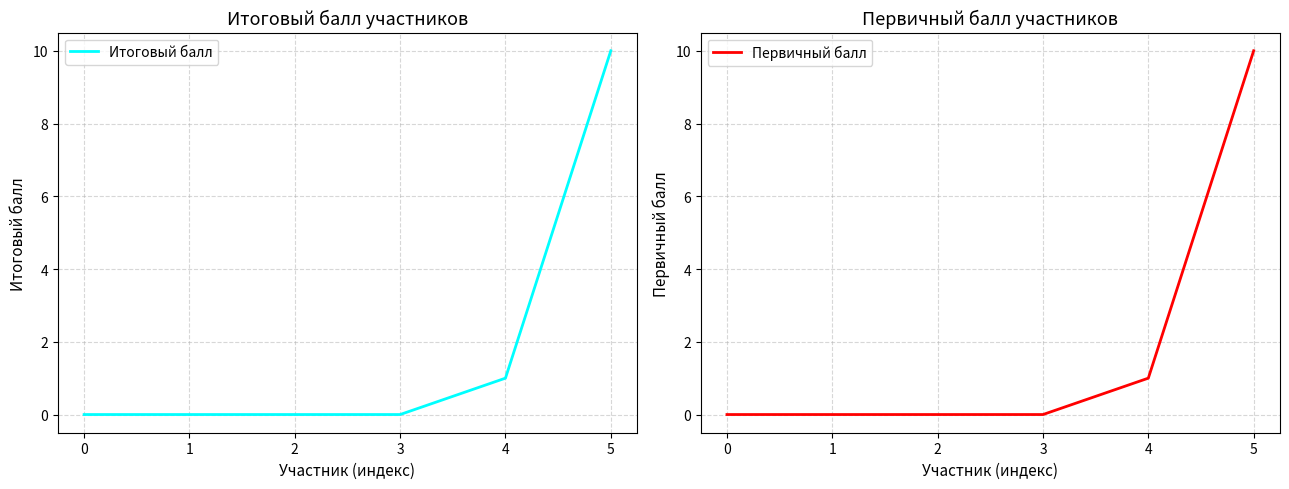

What is the difference between the maximum and minimum values in the Первичный балл series?

10